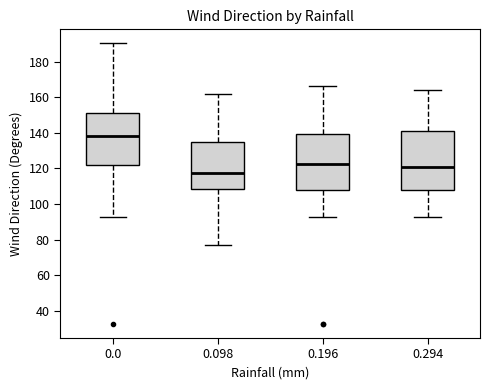

Which box's median line is the highest?

0.0